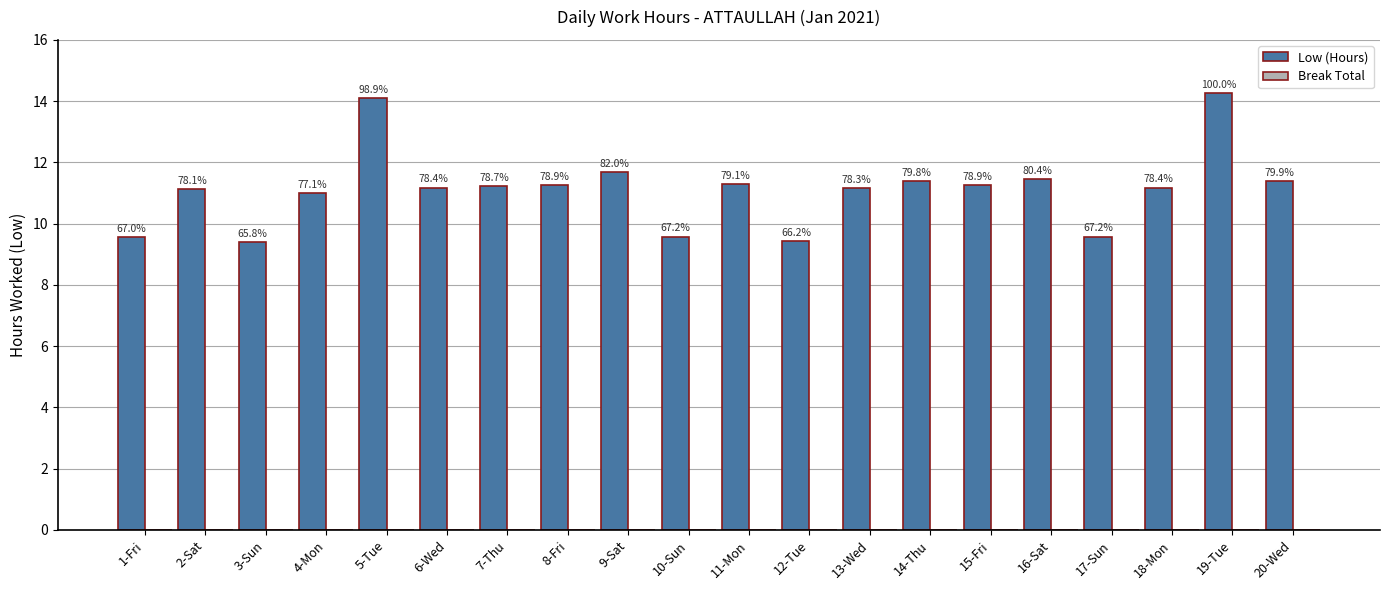

How many bars are there in total?

20